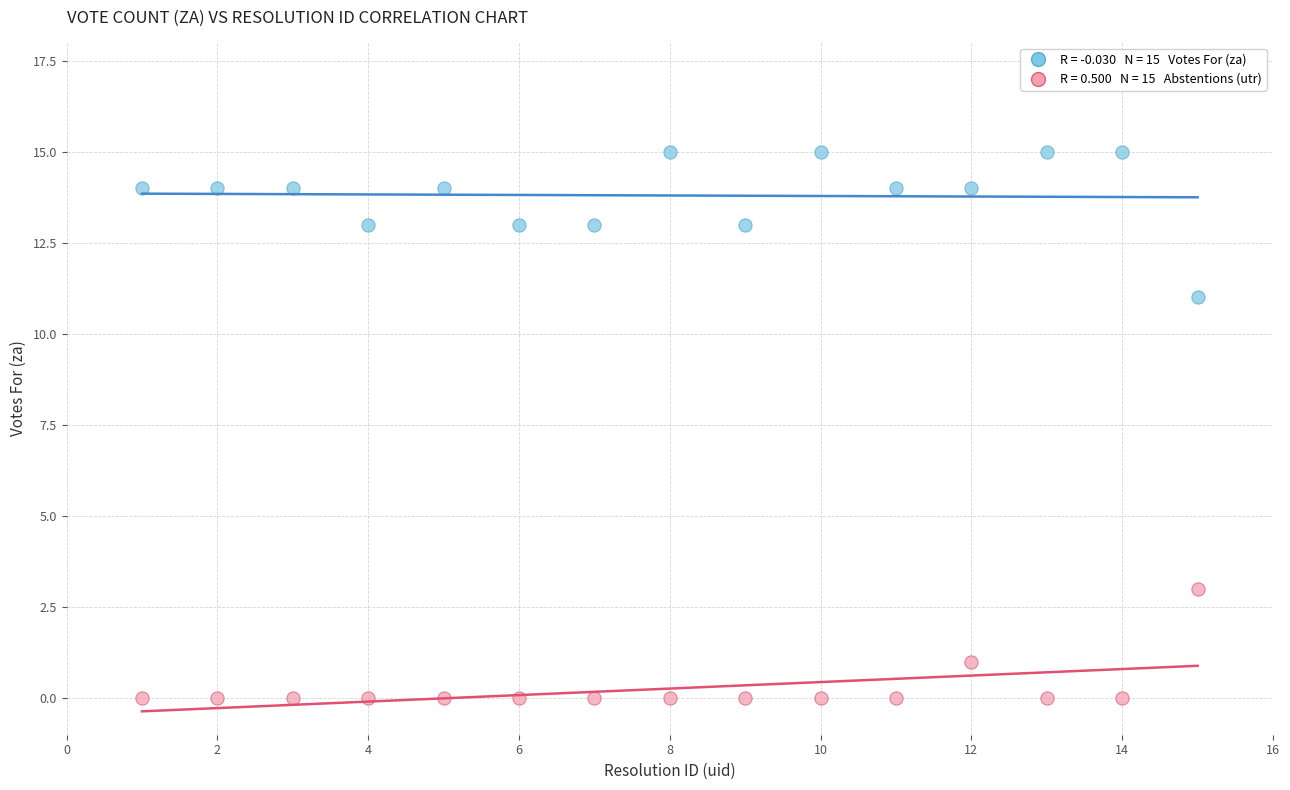

Across all data points, what is the range of X values (max minus min)?

14